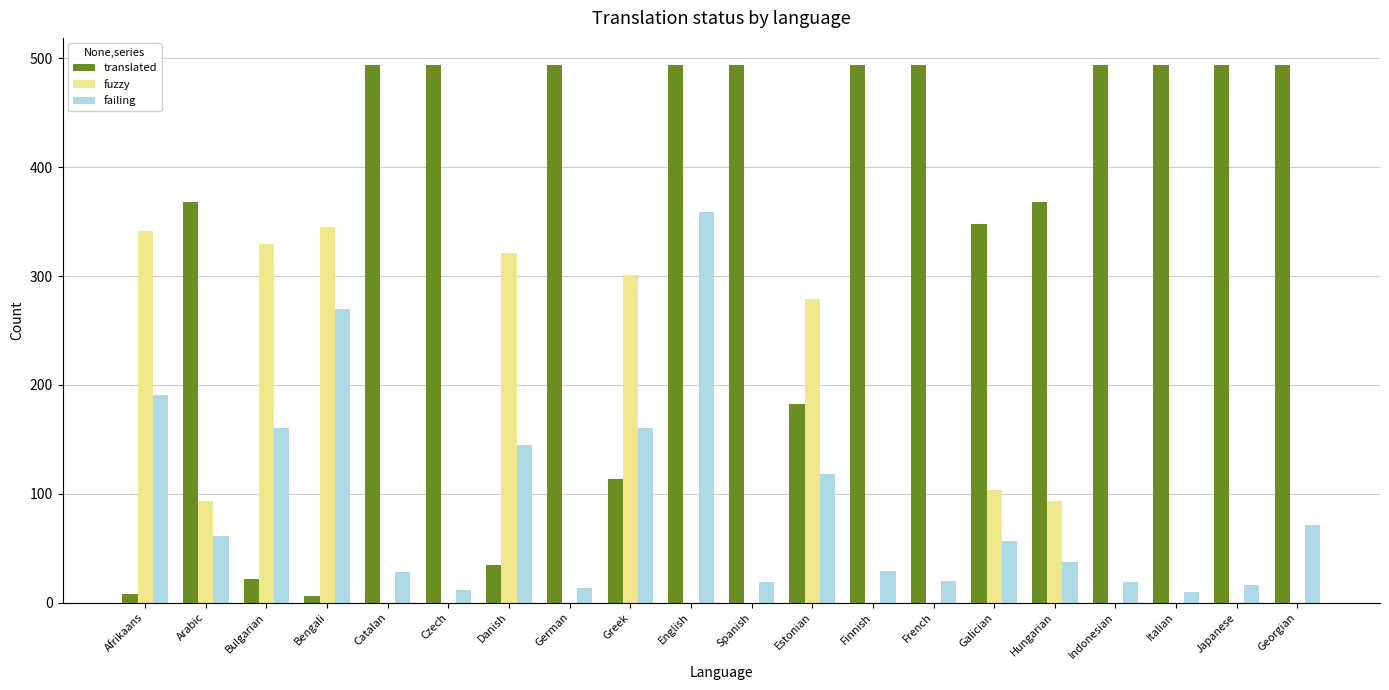

What is the average value of the fuzzy series?

110